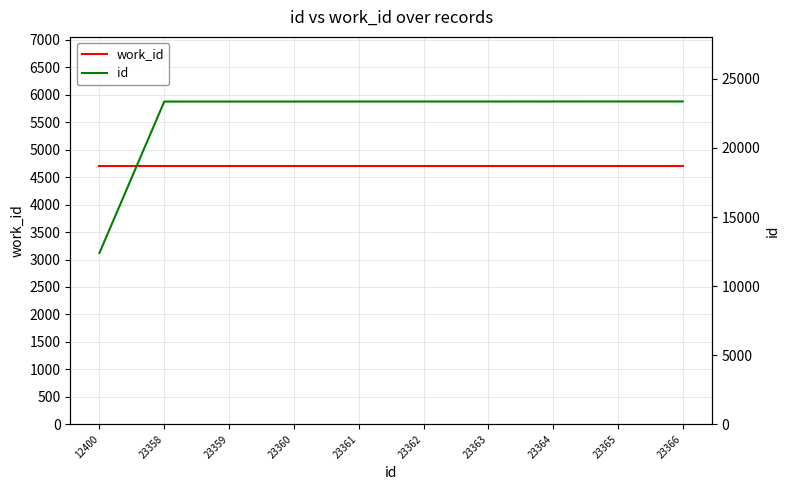

True or false: work_id and id intersect in this chart.

False